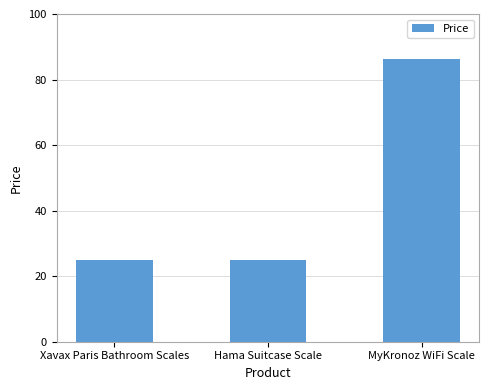

Approximately how many times larger is the value at MyKronoz WiFi Scale compared to Hama Suitcase Scale?

3.5